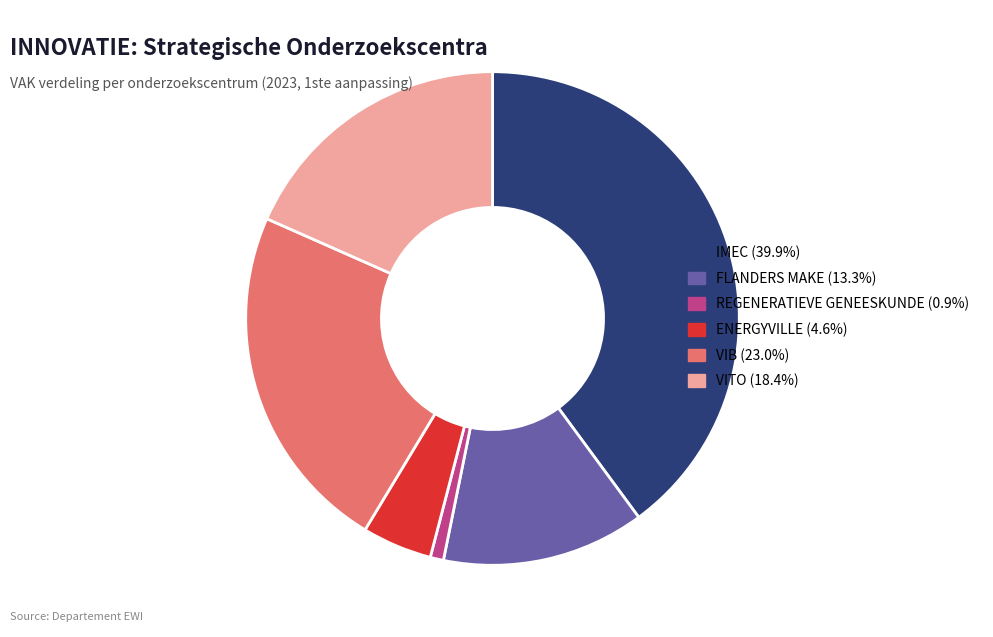

Rank the categories by value from lowest to highest.

REGENERATIEVE GENEESKUNDE, ENERGYVILLE, FLANDERS MAKE, VITO, VIB, IMEC